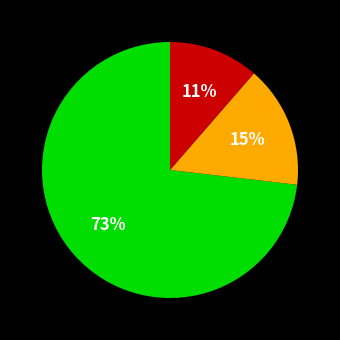

Does any single category account for the majority?

Yes